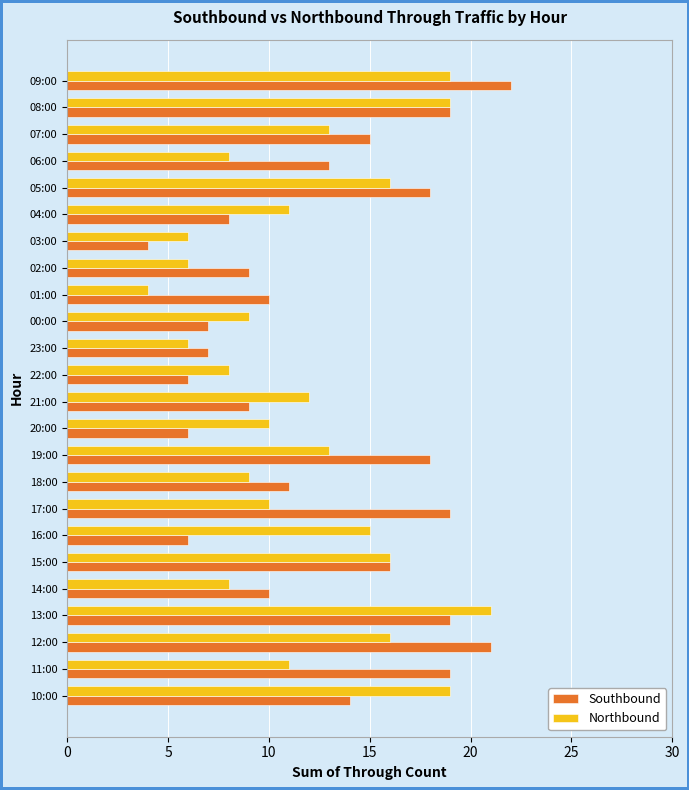

The Northbound series shows 4 at 01:00. True or false?

True